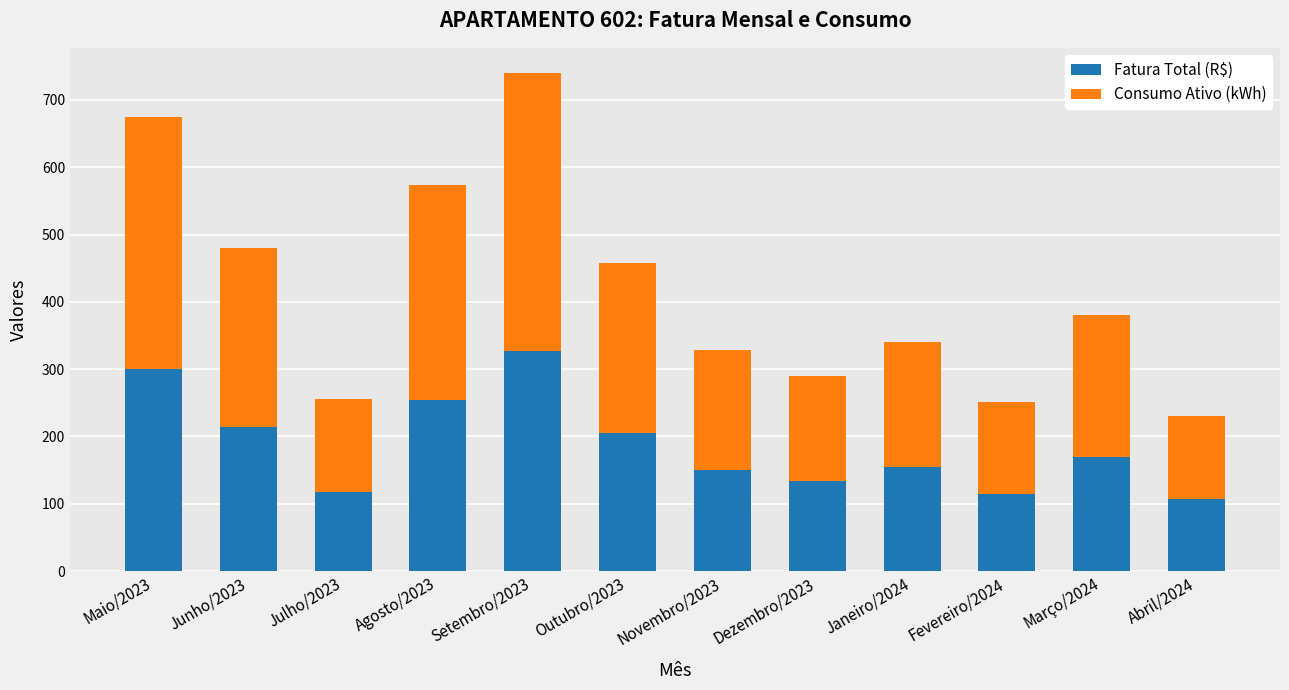

The value of Fatura Total (R$) at Dezembro/2023 is 46.2. True or false?

False